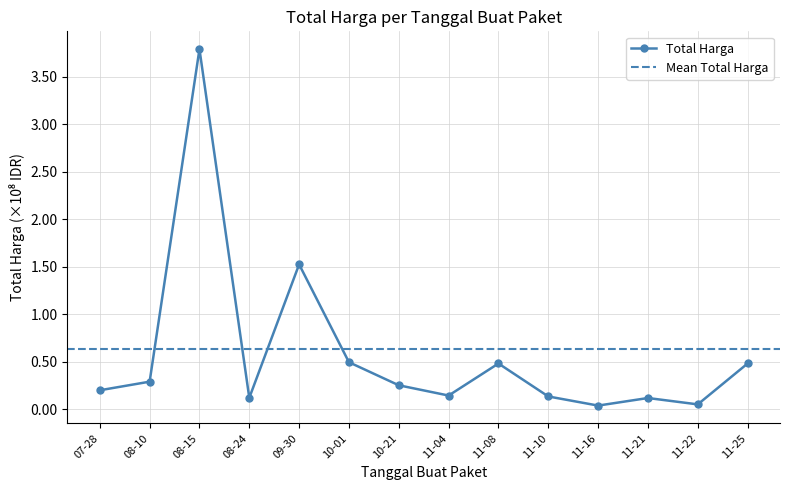

True or false: Total Harga has a value of 0.7 at 10-01.

False